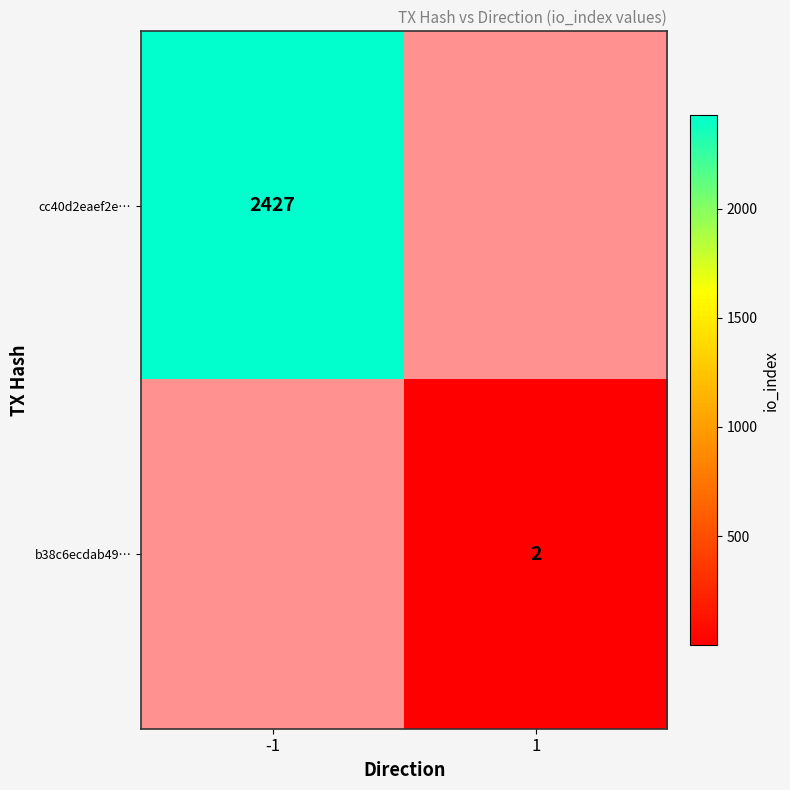

Is it true that cc40d2eaef2e… equals 3972.1 at -1?

False